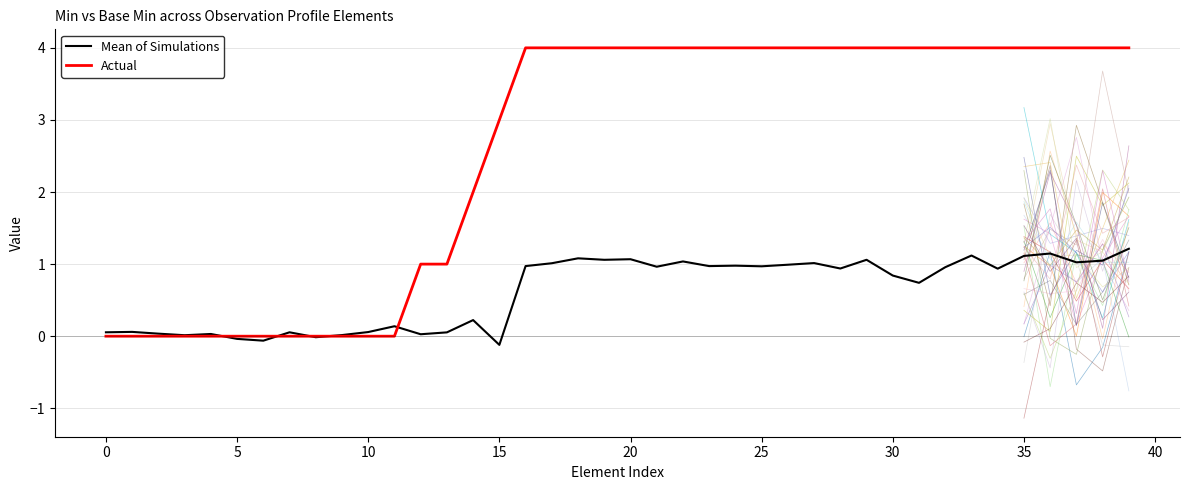

How many values in Actual are above zero?

28